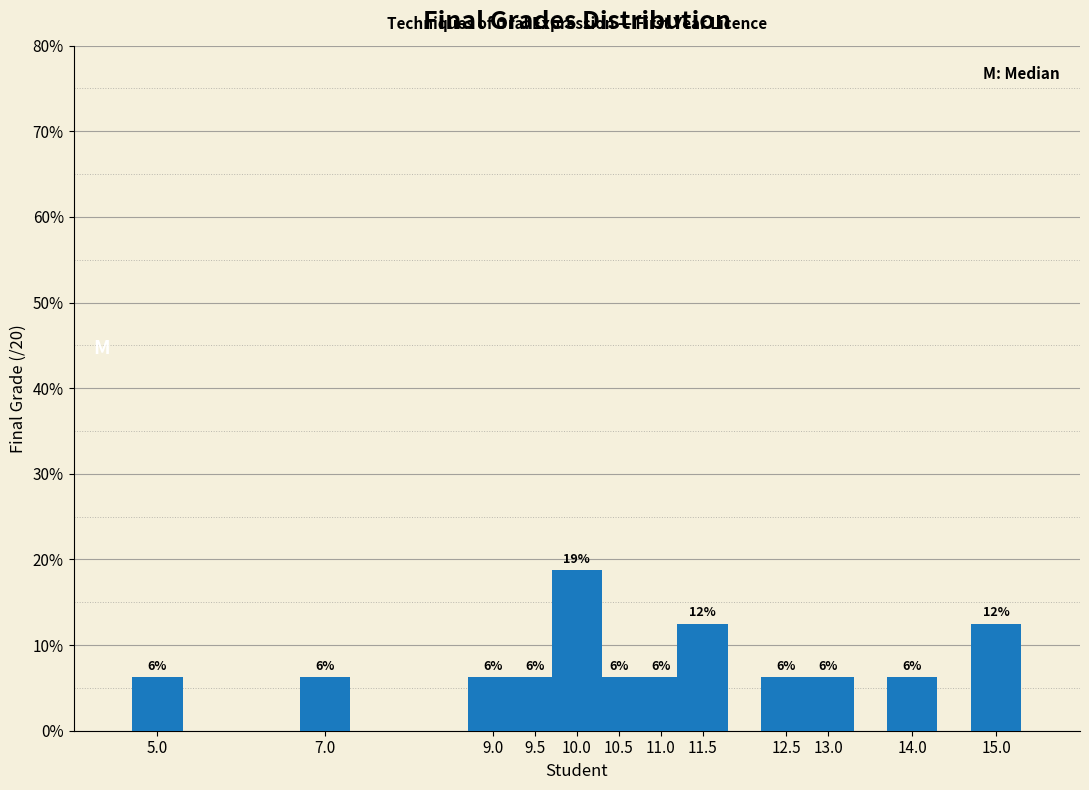

What is the sum of all values?

100.0